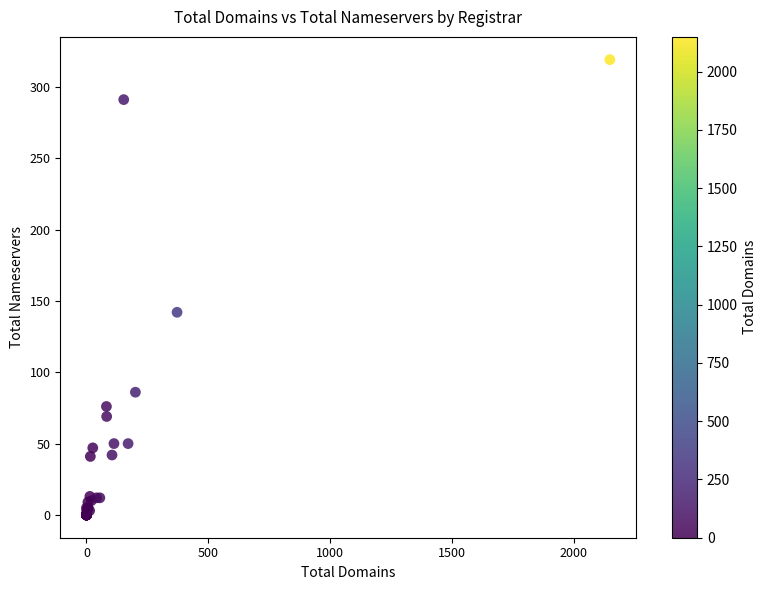

What Y value in the scatter plot is closest to 159?

142